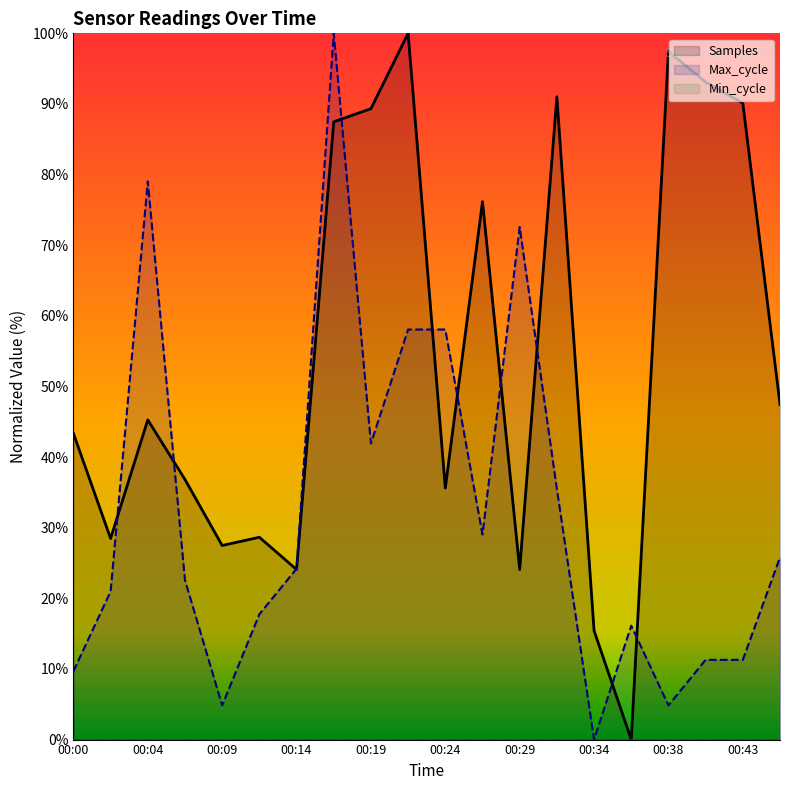

Rank the series at 00:26 from lowest to highest value.

Max_cycle, Samples